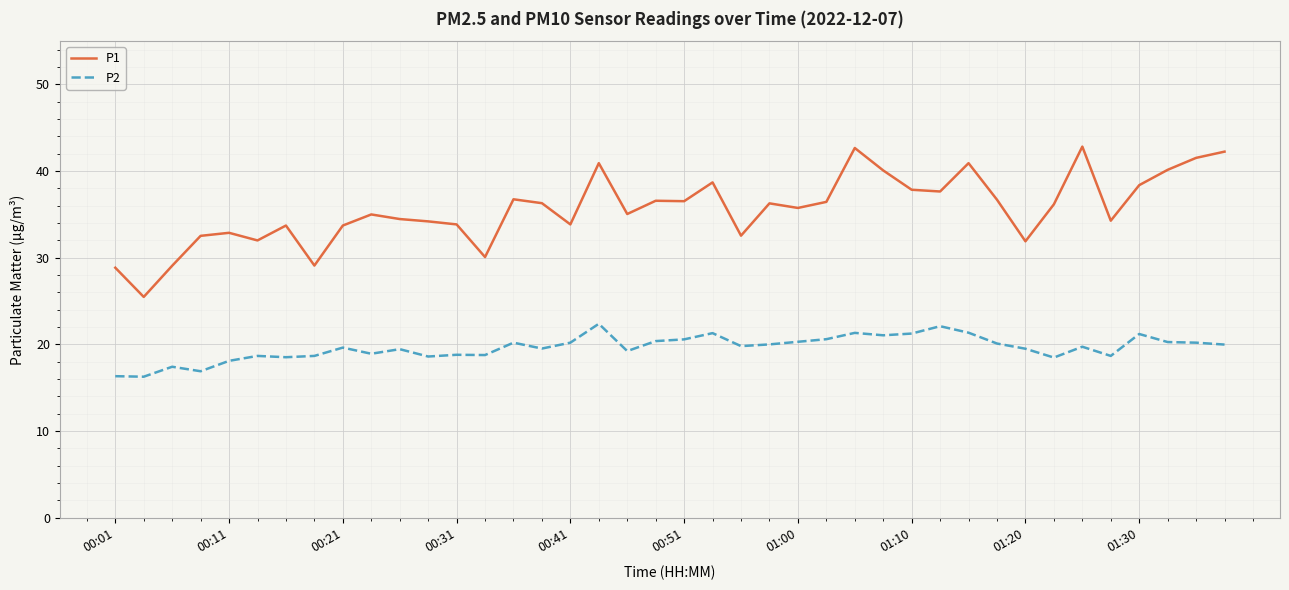

What is the lowest value of the P2 series?

16.3